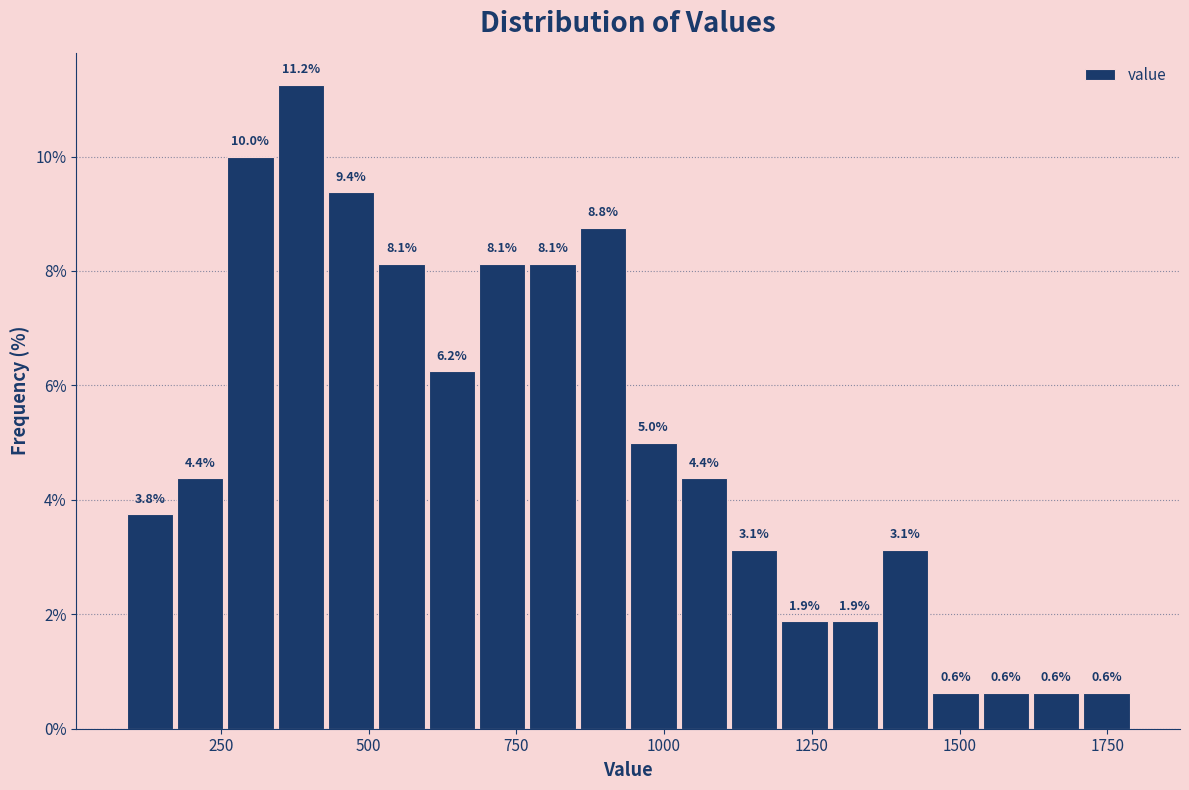

Read against the x-axis, roughly where is the centre of the tallest bar?

400